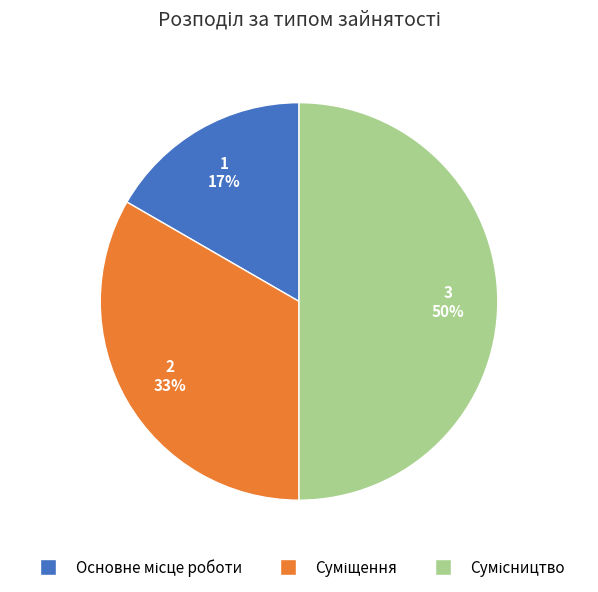

To the nearest percent, what is the average slice percentage?

33%